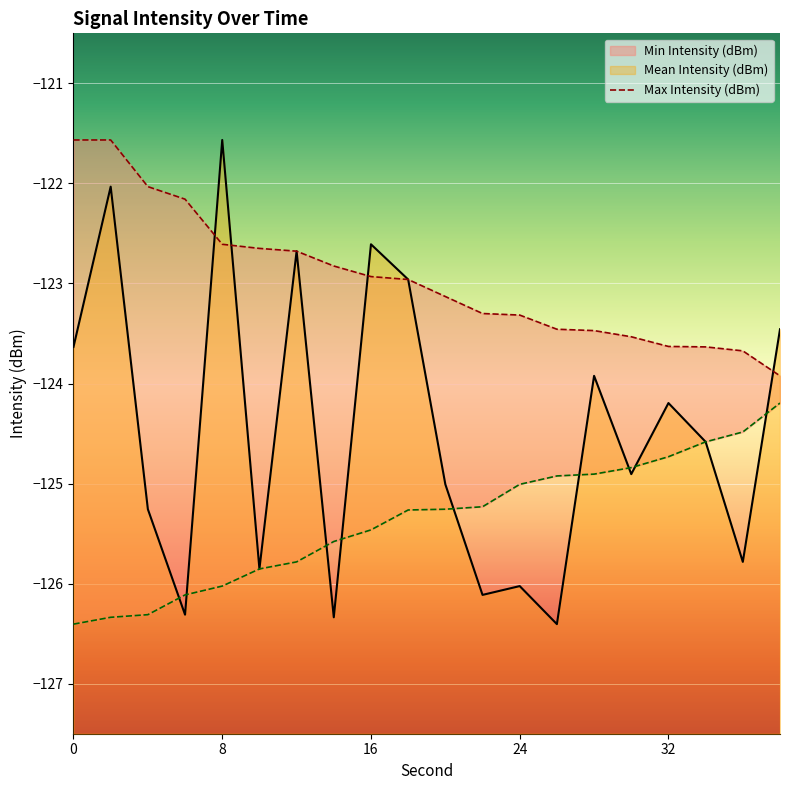

How many intersections are there between Mean Intensity (dBm) and Min Intensity (dBm)?

9